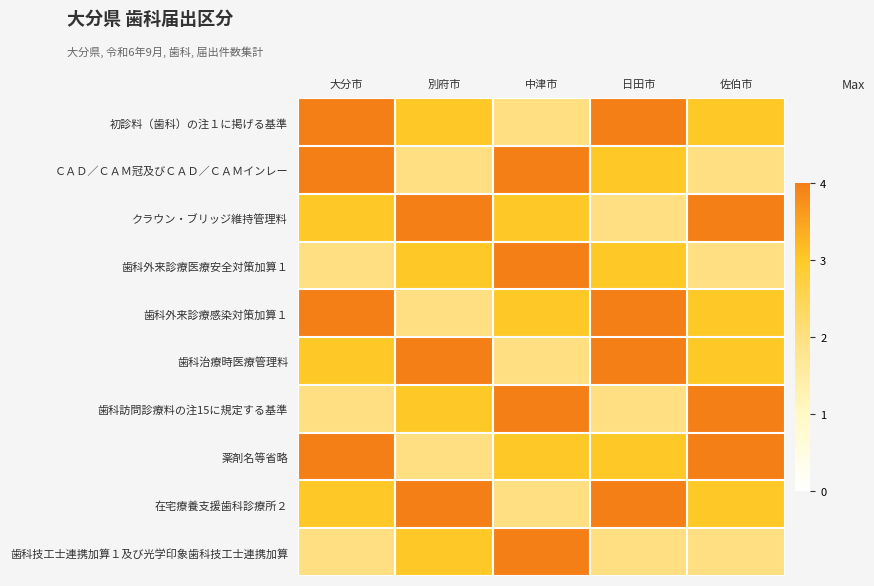

Between 佐伯市 and 中津市, which is larger?

佐伯市